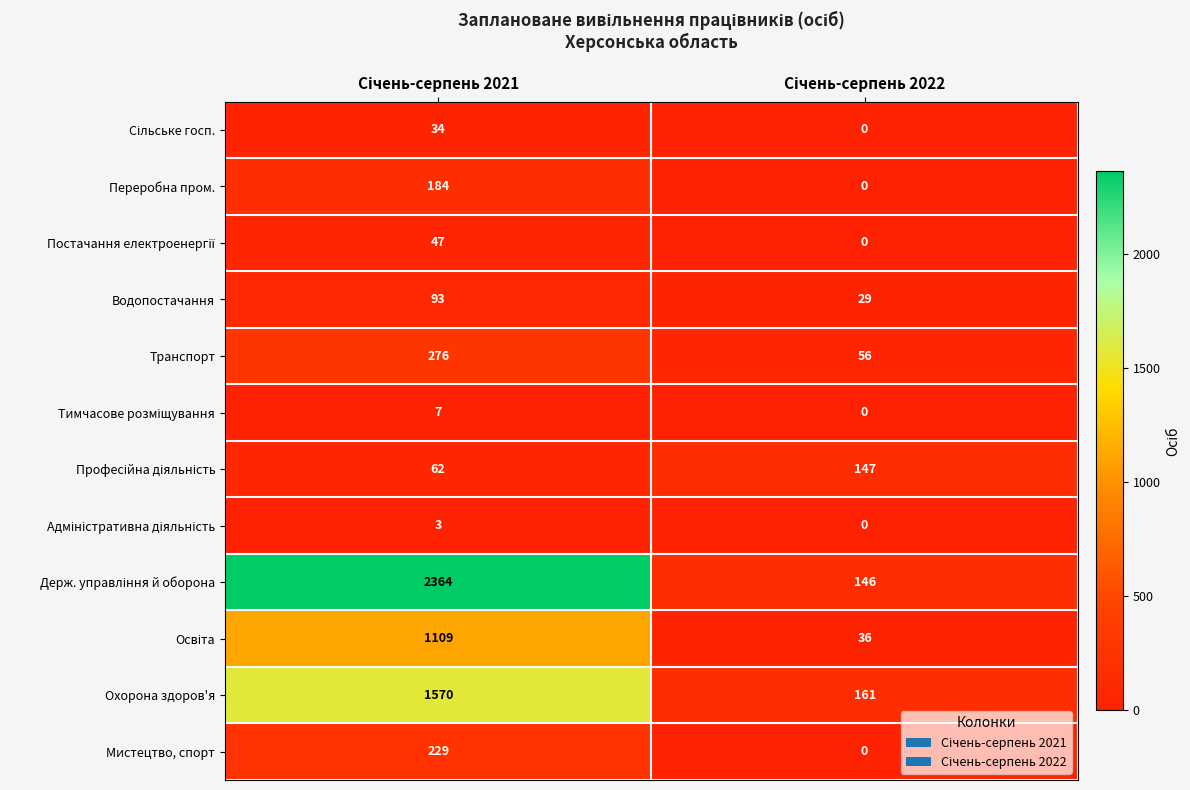

What is the average value of the Переробна пром. series?

92